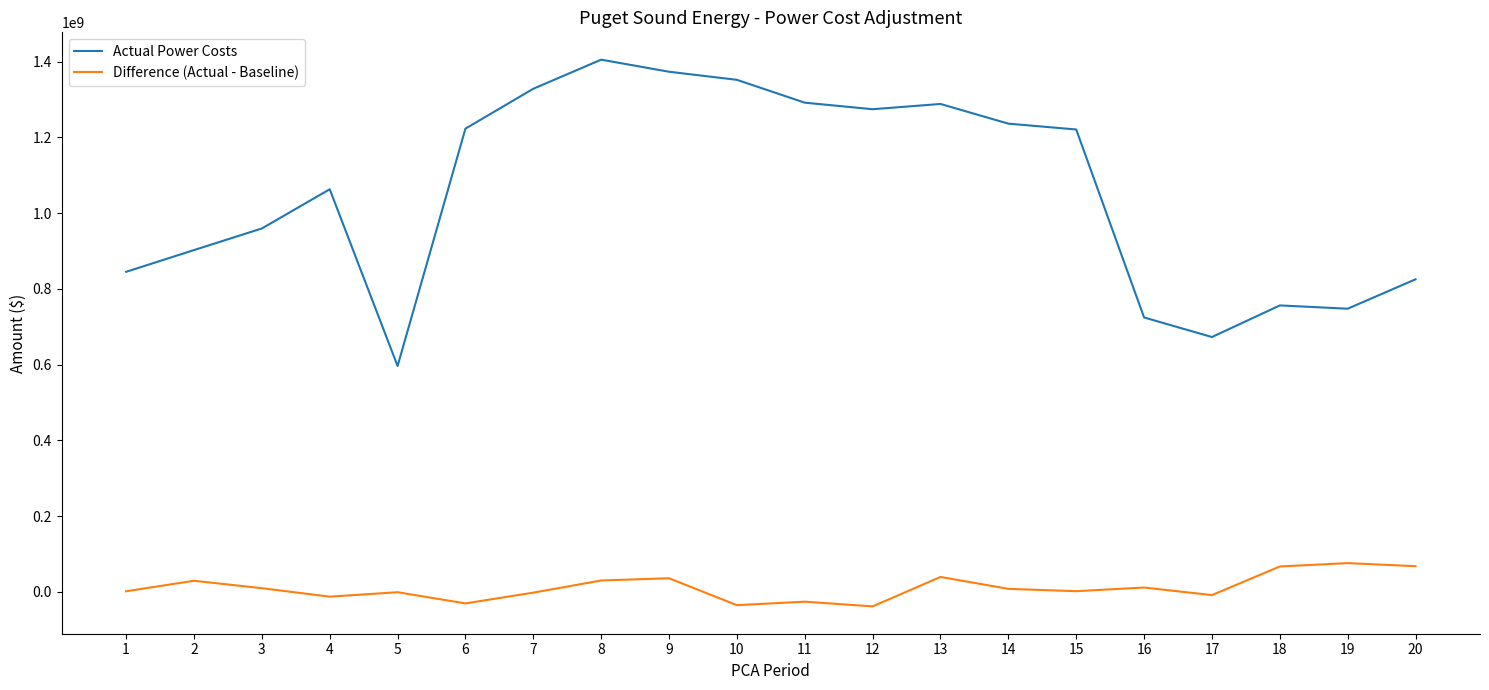

What is the highest value of the Actual Power Costs series?

1404869952.8